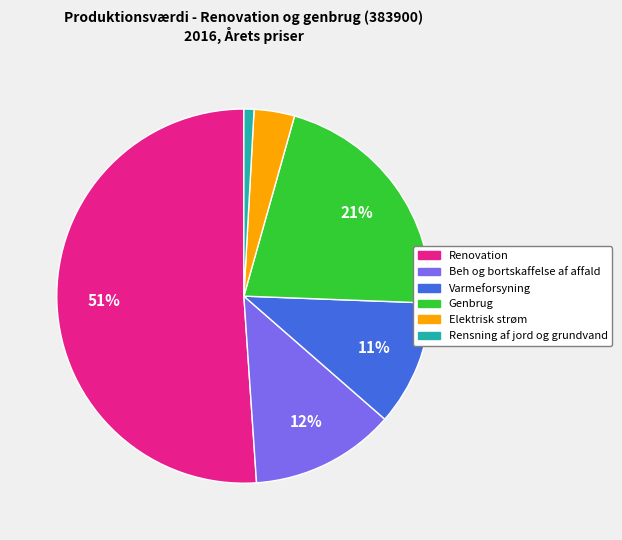

Which category accounts for the majority?

Renovation